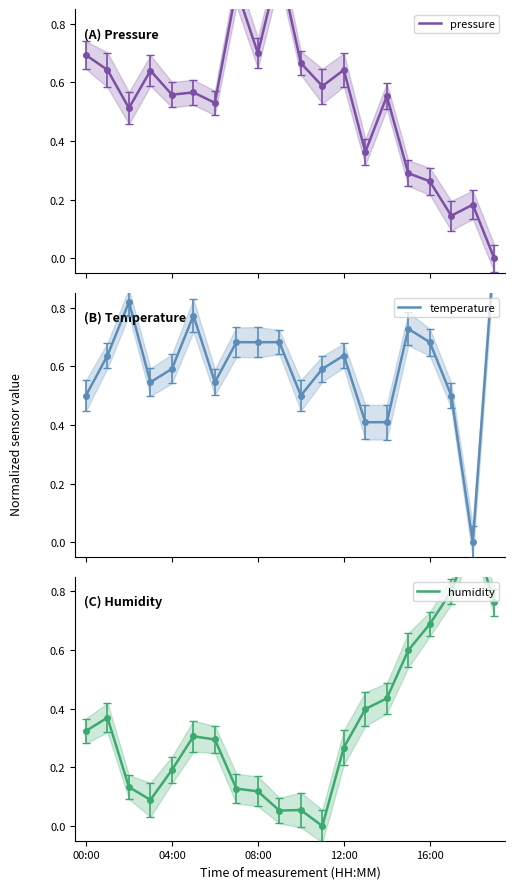

True or false: temperature has more than 2 points higher than both neighbors.

True